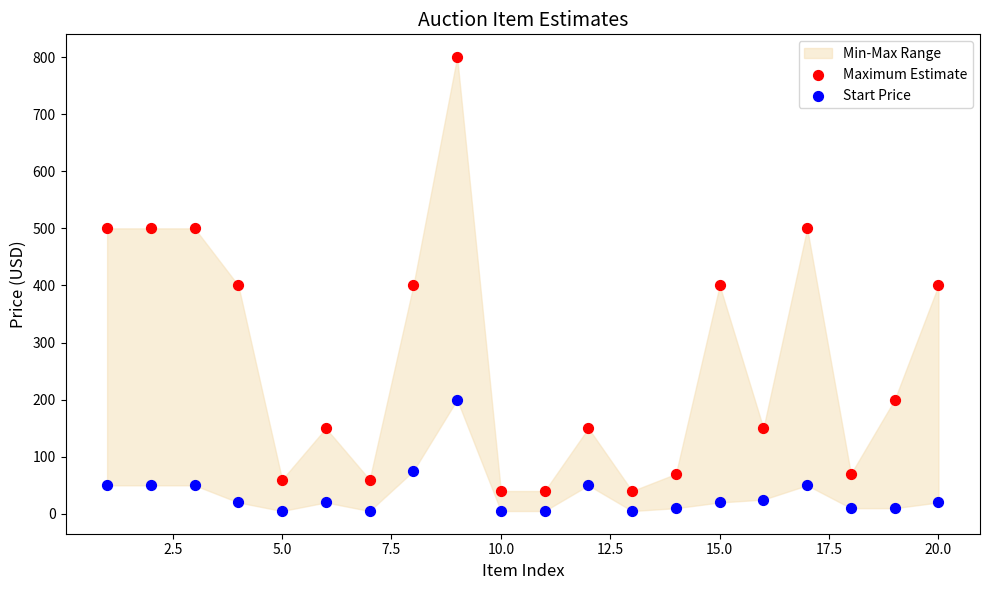

What is the X range (max minus min) for the scatter plot?

19